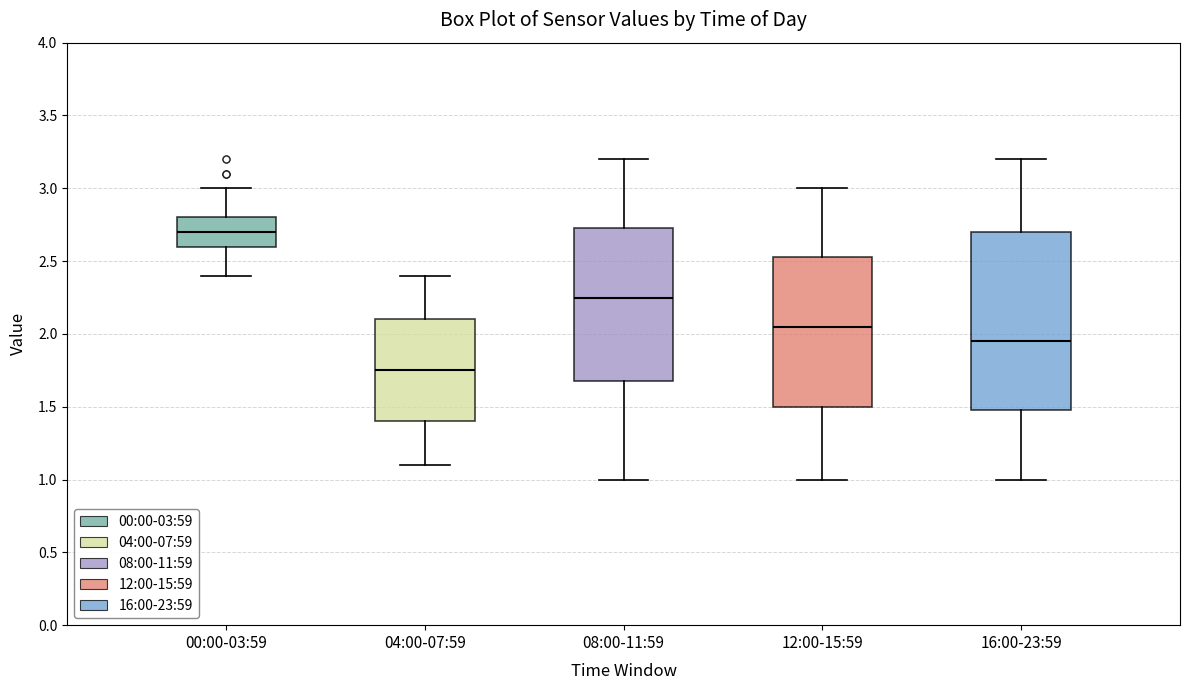

Reading left to right, read every box against the y-axis: the position of its median line, the range the box covers, and the ends of its whiskers. The values are not printed on the chart, so give them approximately, as read against the axis.

00:00-03:59: median 2.70, box 2.60 to 2.80, whiskers 2.40 to 3.00
04:00-07:59: median 1.75, box 1.40 to 2.10, whiskers 1.10 to 2.40
08:00-11:59: median 2.25, box 1.70 to 2.75, whiskers 1.00 to 3.20
12:00-15:59: median 2.05, box 1.50 to 2.55, whiskers 1.00 to 3.00
16:00-23:59: median 1.95, box 1.50 to 2.70, whiskers 1.00 to 3.20